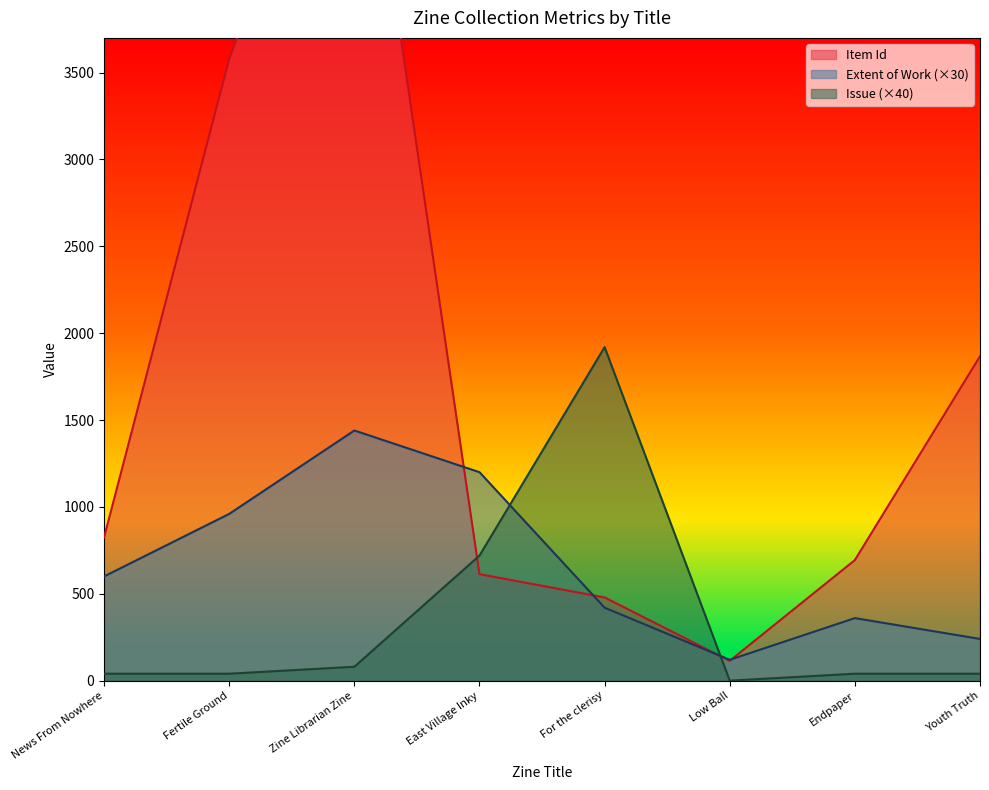

Reading right to left, list all the values displayed in this chart.

Item Id: 1867	694	114	479	613	5524	3580	825
Extent of Work: 240	360	120	420	1200	1440	960	600
Issue: 40	40	0	1920	720	80	40	40